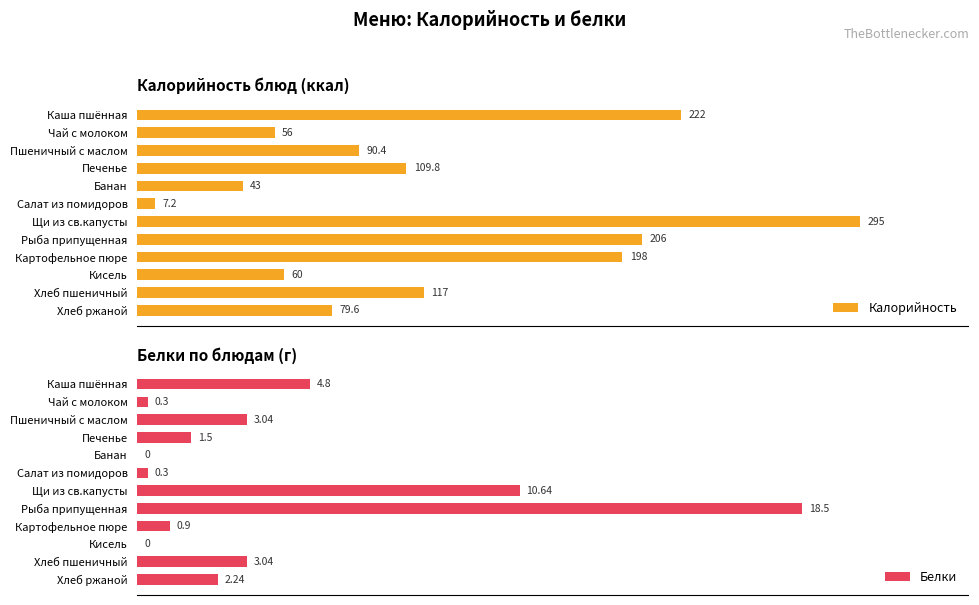

Which category has the lowest value in the Калорийность series?

Салат из помидоров